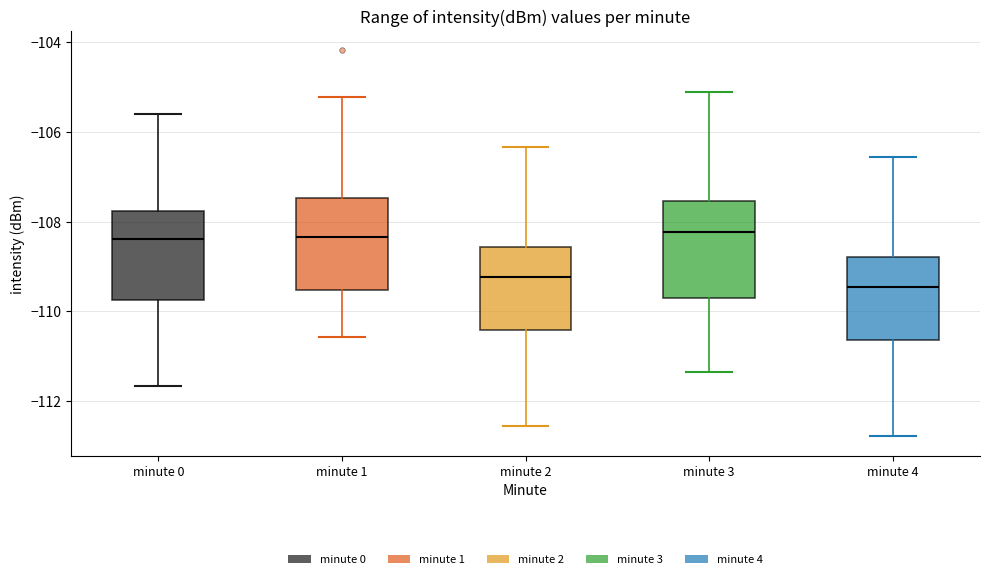

Reading left to right, transcribe this box plot: for each box, give where its median line is, the range the box spans, and where its two whiskers end, as read against the y-axis. The values are not printed on the chart, so give them approximately, as read against the axis.

minute 0: median -108.4, box -109.8 to -107.8, whiskers -111.6 to -105.6
minute 1: median -108.4, box -109.6 to -107.4, whiskers -110.6 to -105.2
minute 2: median -109.2, box -110.4 to -108.6, whiskers -112.6 to -106.4
minute 3: median -108.2, box -109.8 to -107.6, whiskers -111.4 to -105.2
minute 4: median -109.4, box -110.6 to -108.8, whiskers -112.8 to -106.6